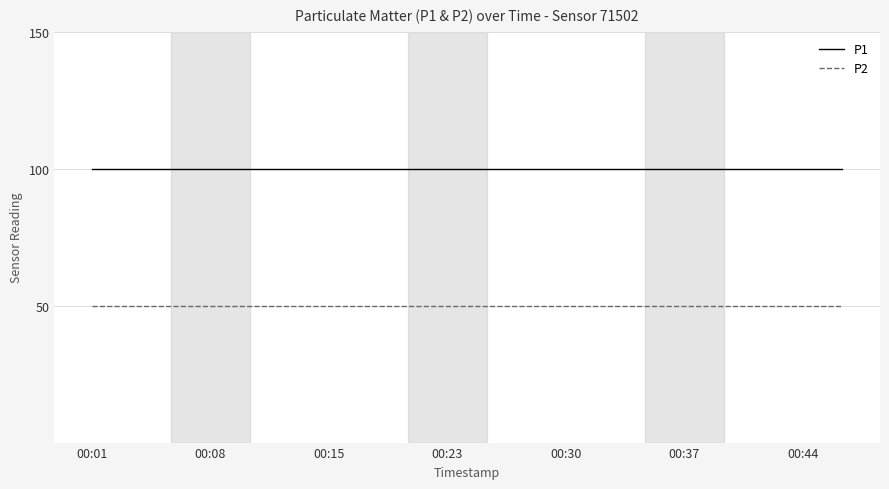

True or false: P1 and P2 cross at least once.

False